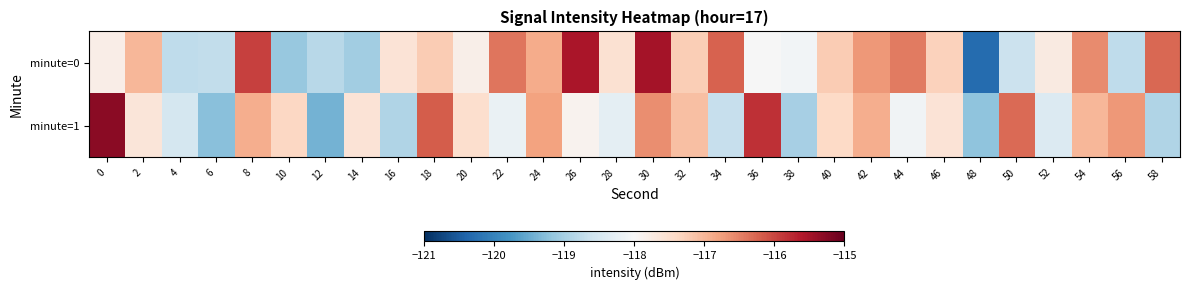

Reading left to right, list all the values displayed in this chart.

minute=0: 0=-117.8	2=-117.0	4=-118.8	6=-118.7	8=-116.0	10=-119.1	12=-118.8	14=-119.0	16=-117.6	18=-117.2	20=-117.8	22=-116.4	24=-116.9	26=-115.5	28=-117.5	30=-115.5	32=-117.3	34=-116.2	36=-118.0	38=-118.1	40=-117.2	42=-116.7	44=-116.4	46=-117.3	48=-120.3	50=-118.6	52=-117.7	54=-116.6	56=-118.8	58=-116.3
minute=1: 0=-115.3	2=-117.6	4=-118.5	6=-119.3	8=-116.9	10=-117.4	12=-119.4	14=-117.6	16=-118.9	18=-116.2	20=-117.5	22=-118.2	24=-116.8	26=-117.9	28=-118.3	30=-116.6	32=-117.1	34=-118.7	36=-115.8	38=-119.0	40=-117.4	42=-116.9	44=-118.1	46=-117.6	48=-119.2	50=-116.3	52=-118.4	54=-117.0	56=-116.7	58=-118.9